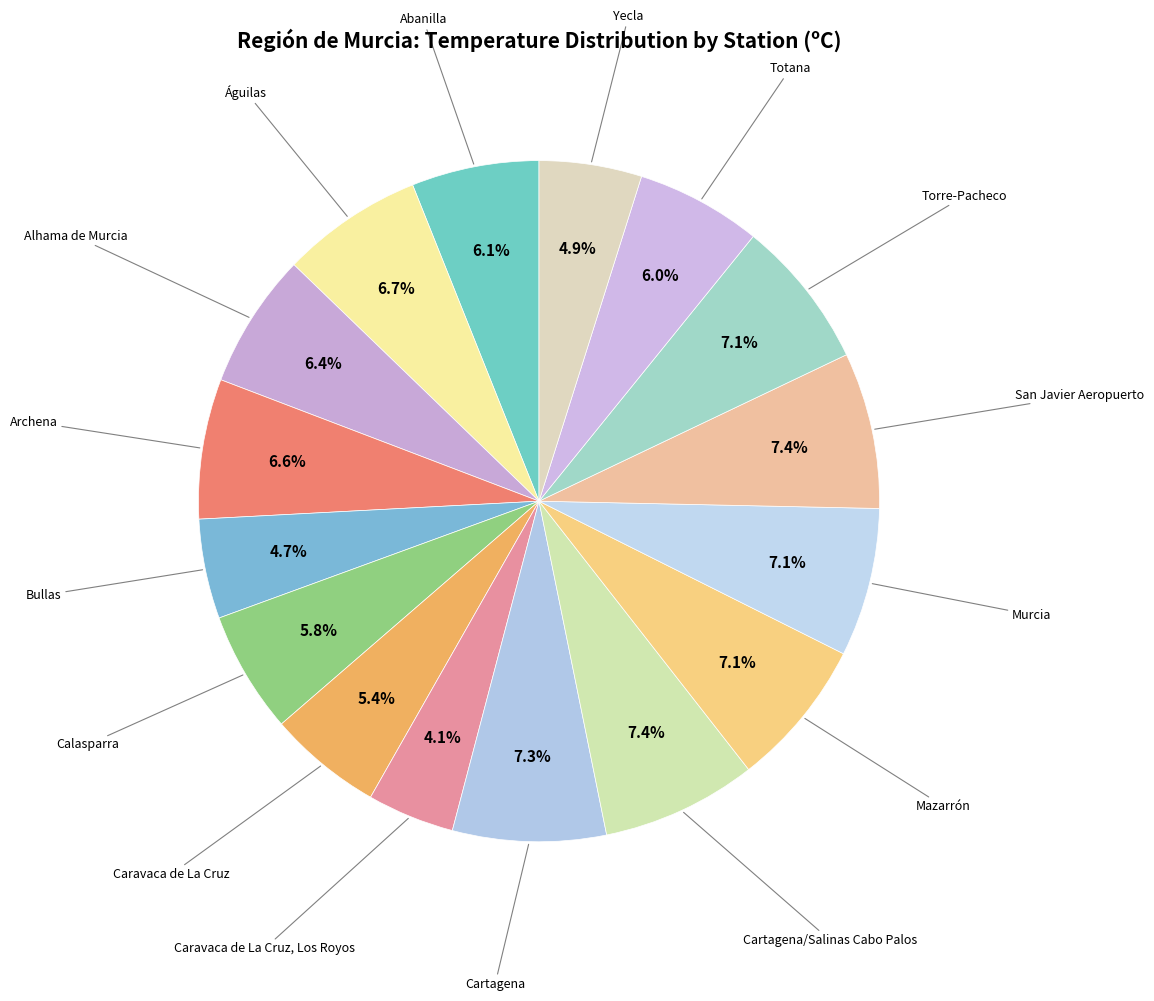

How many slices are in this pie chart?

16